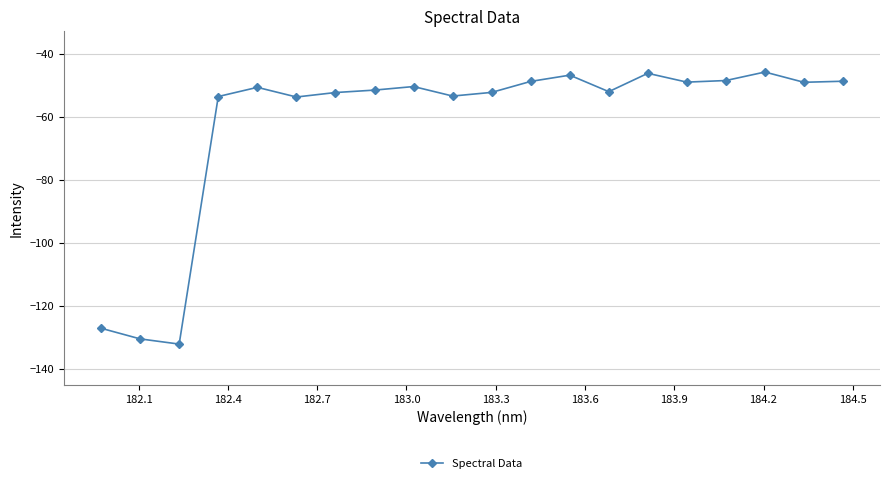

What is the value of the 8th point from the left?

-51.5